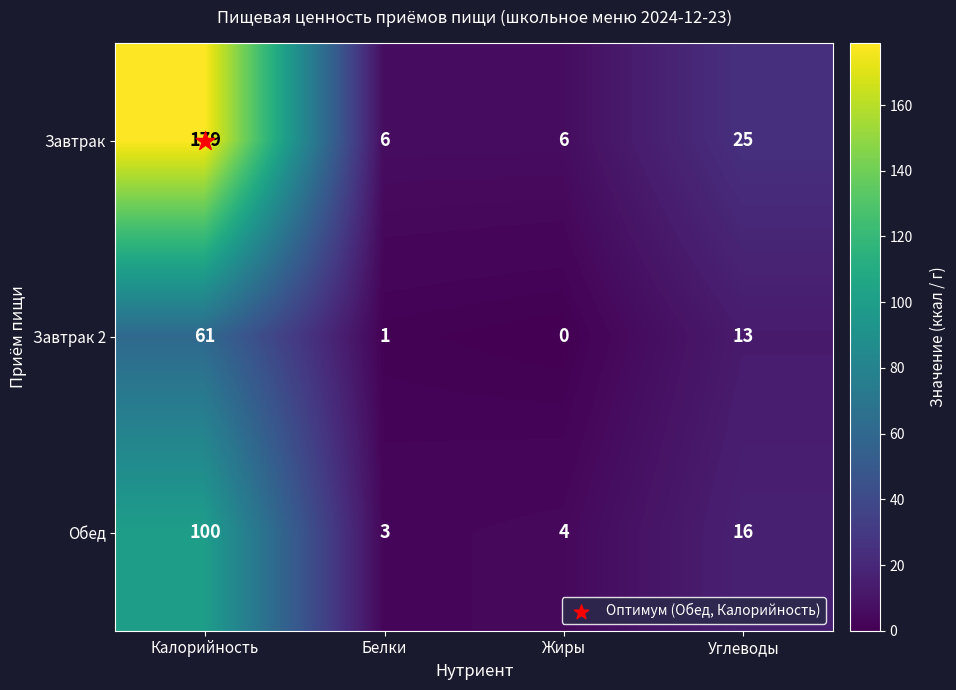

List the series in order of their peak value, highest first.

Завтрак, Обед, Завтрак 2